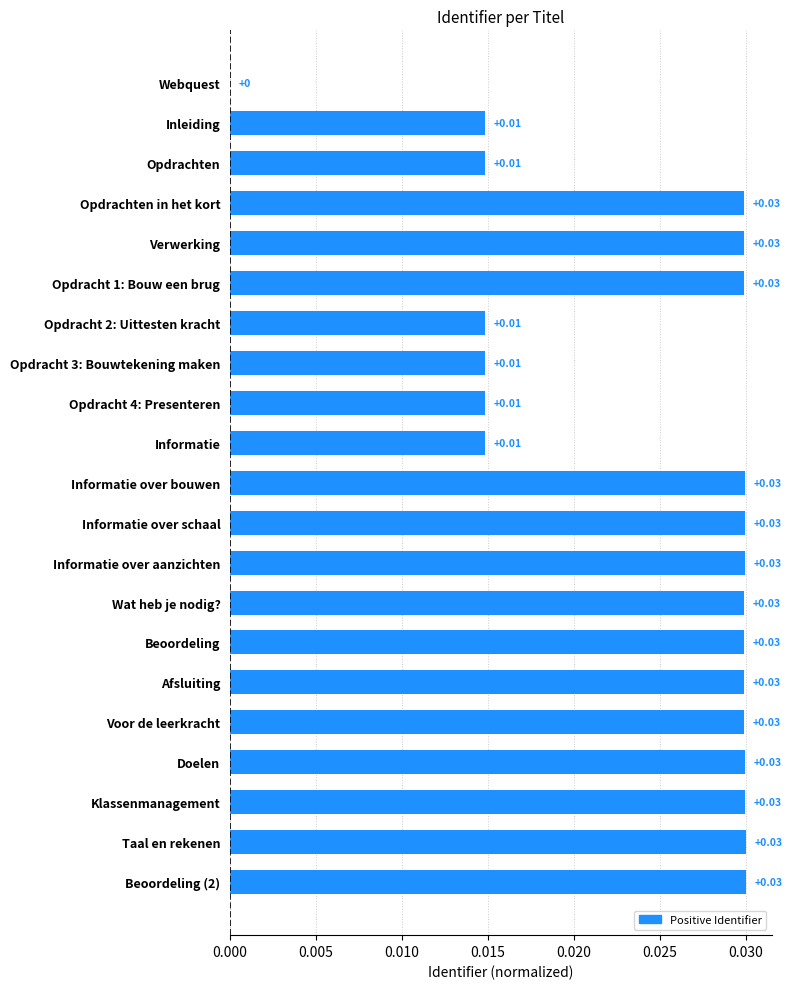

What is the sum of all values?

0.5